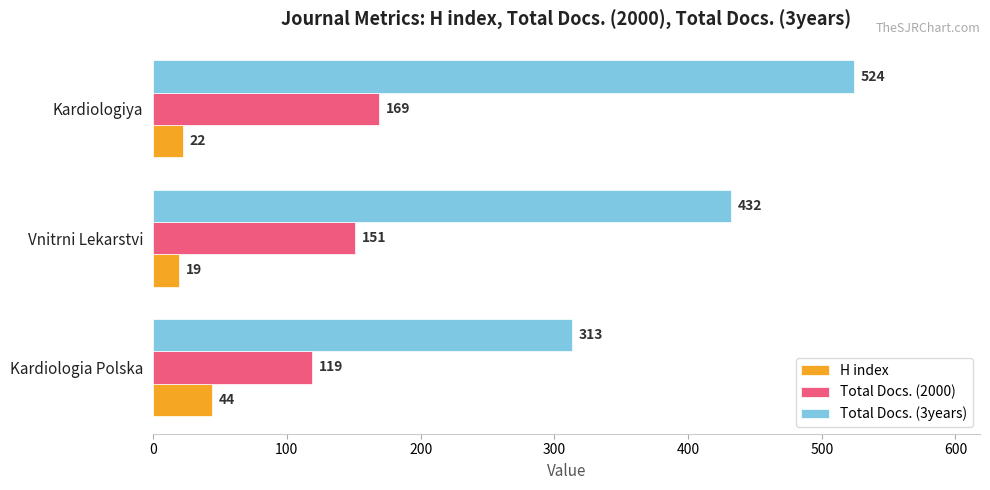

What is the maximum value shown in the chart?

524